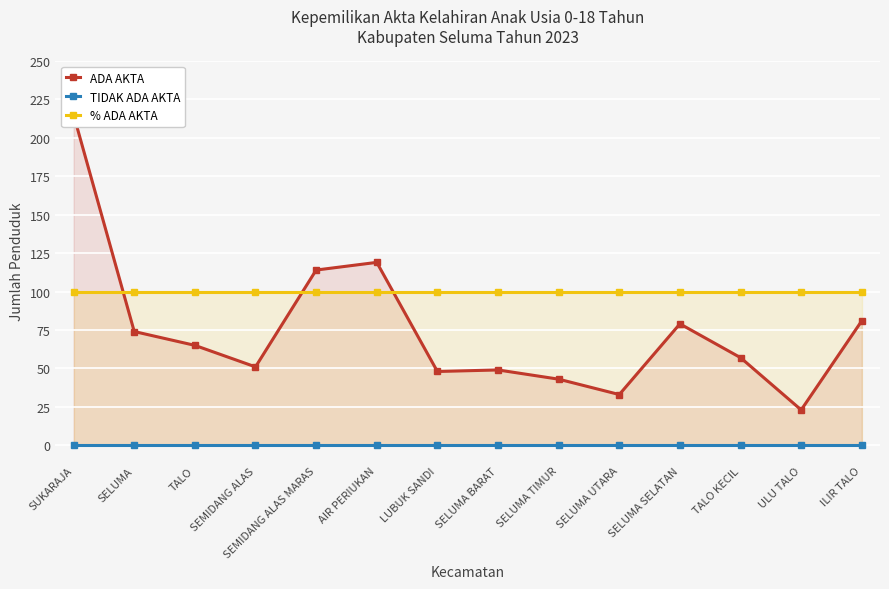

What is the maximum value for ADA AKTA?

215